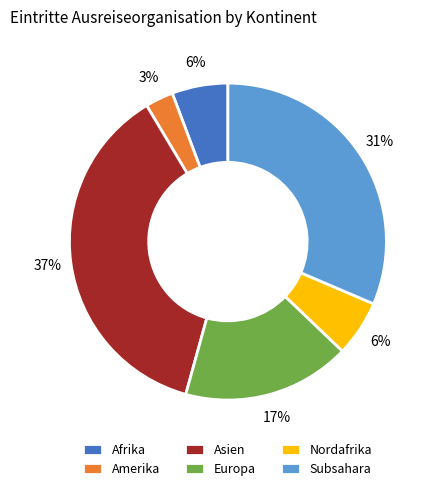

To the nearest percent, what is the average slice percentage?

17%